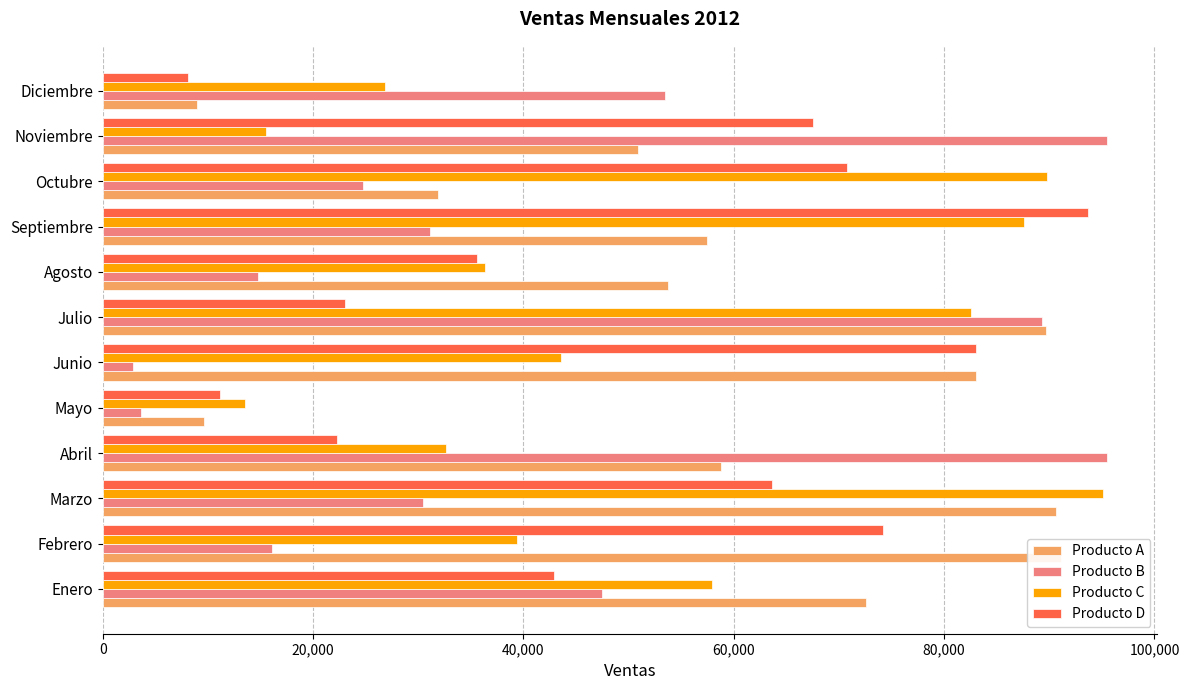

How many values in the Producto D series are below 63630?

6